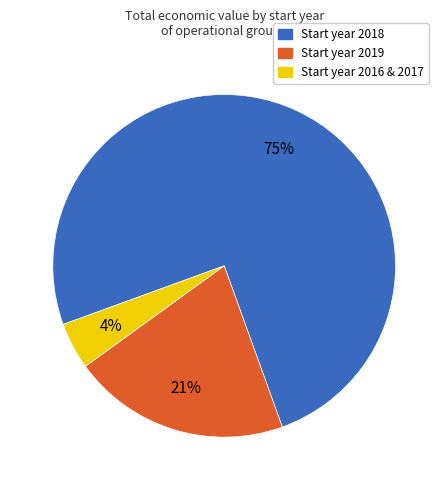

To the nearest percent, what is the average slice percentage?

33%